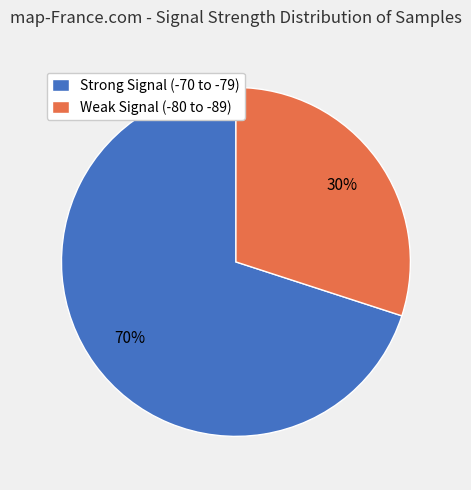

Count the number of slices in the pie.

2